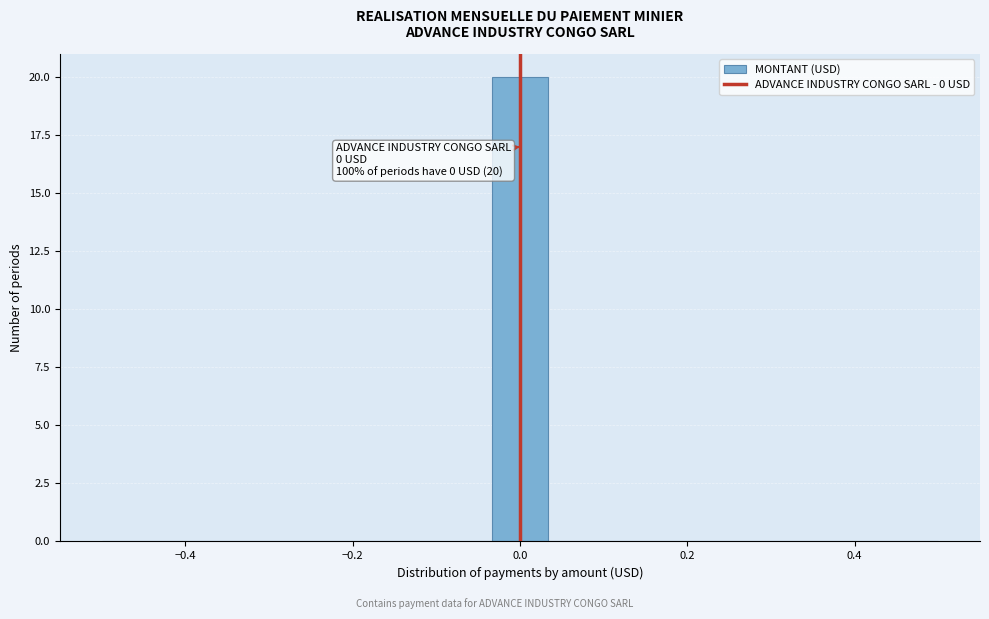

Around what value on the x-axis is the tallest bar? Give the approximate position of its centre, as read against the axis.

0.00